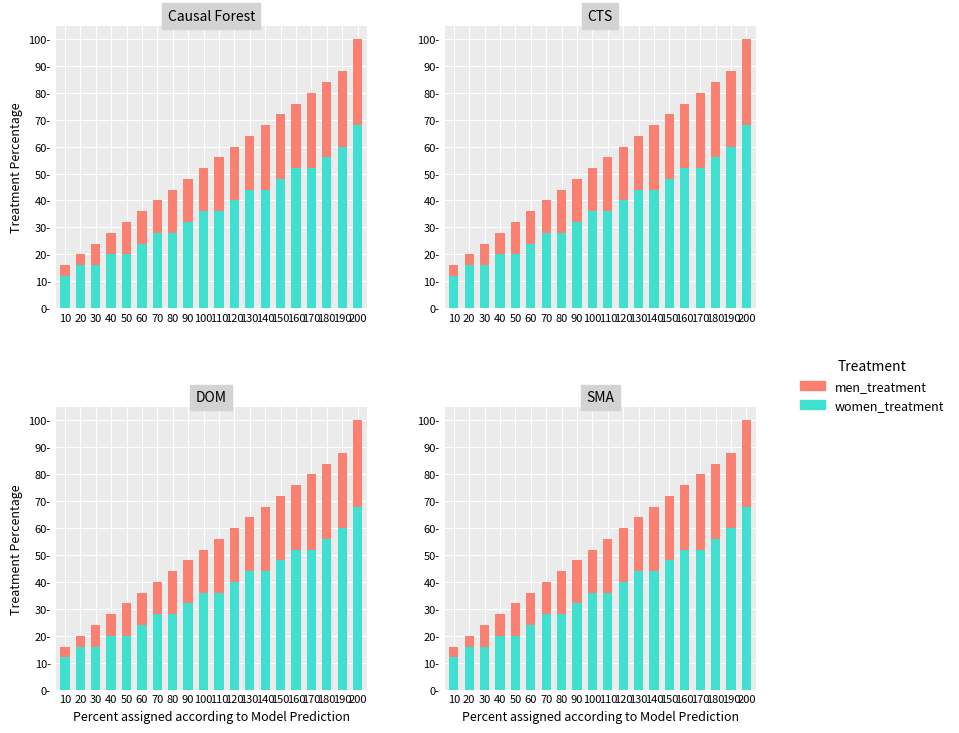

The women_treatment series shows 32 at 90. True or false?

True